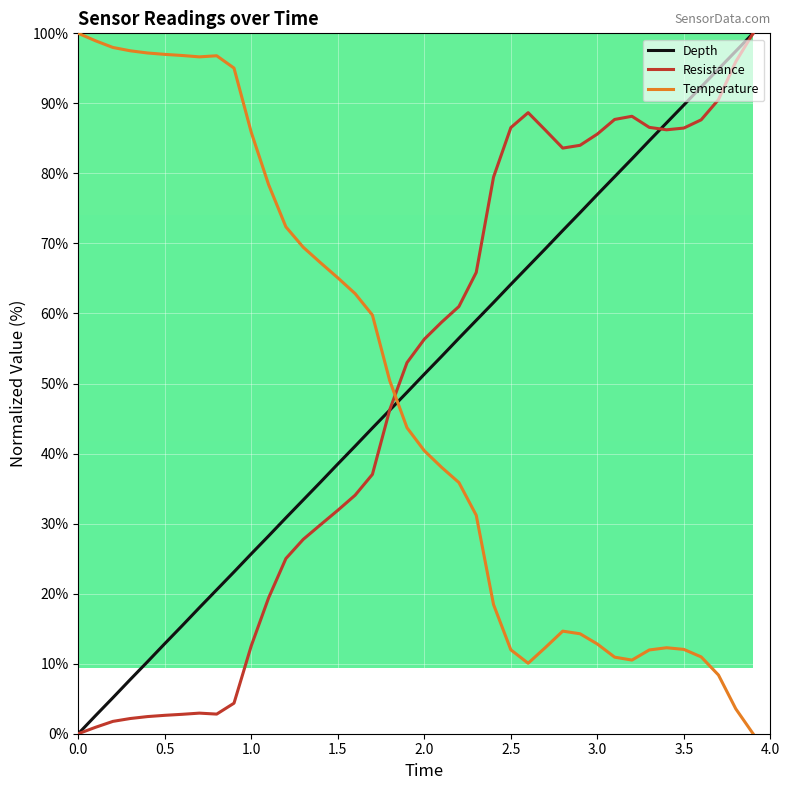

What is the maximum value for Resistance?

100.0